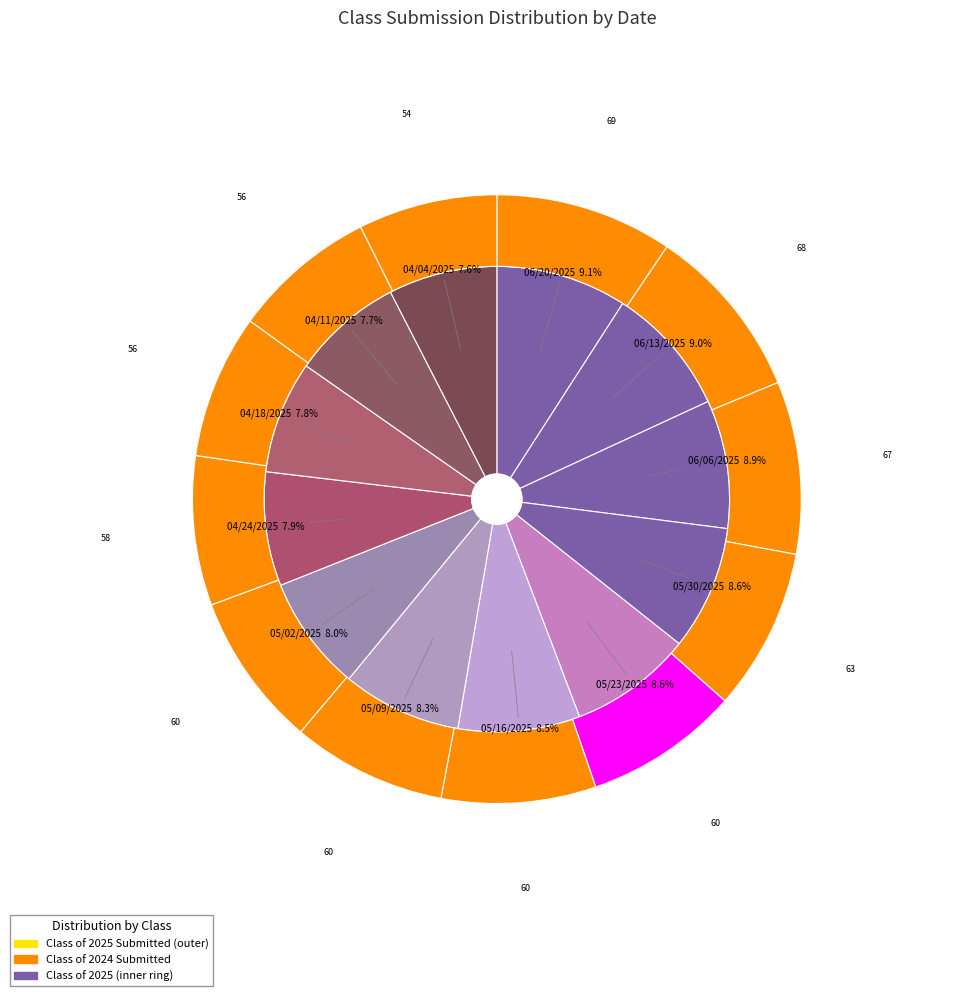

To the nearest percent, what percentage of the pie is 06/20/2025?

9%